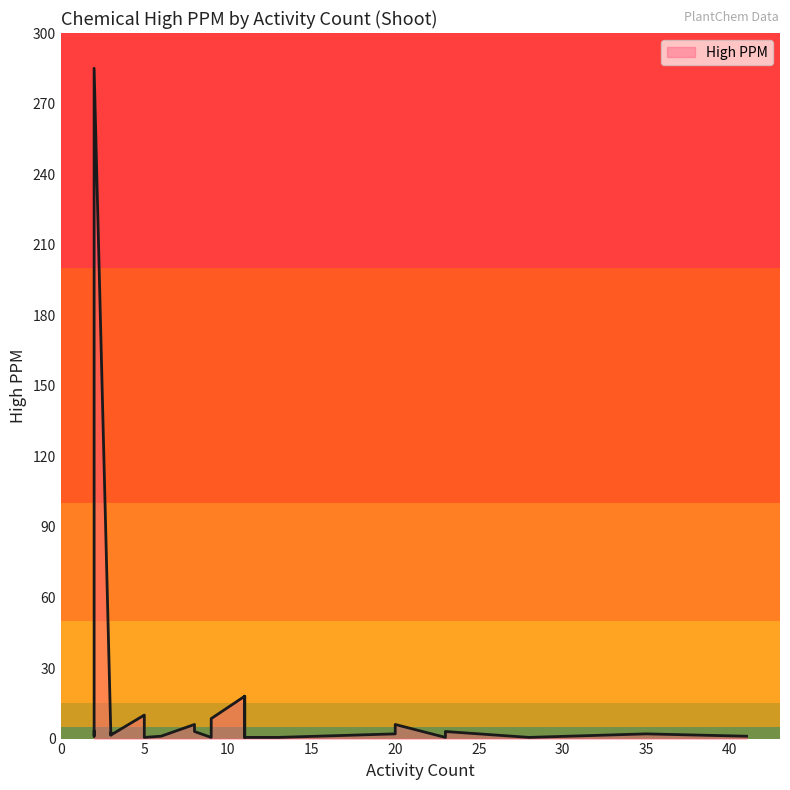

True or false: there are more than 2 points higher than both neighbors.

False